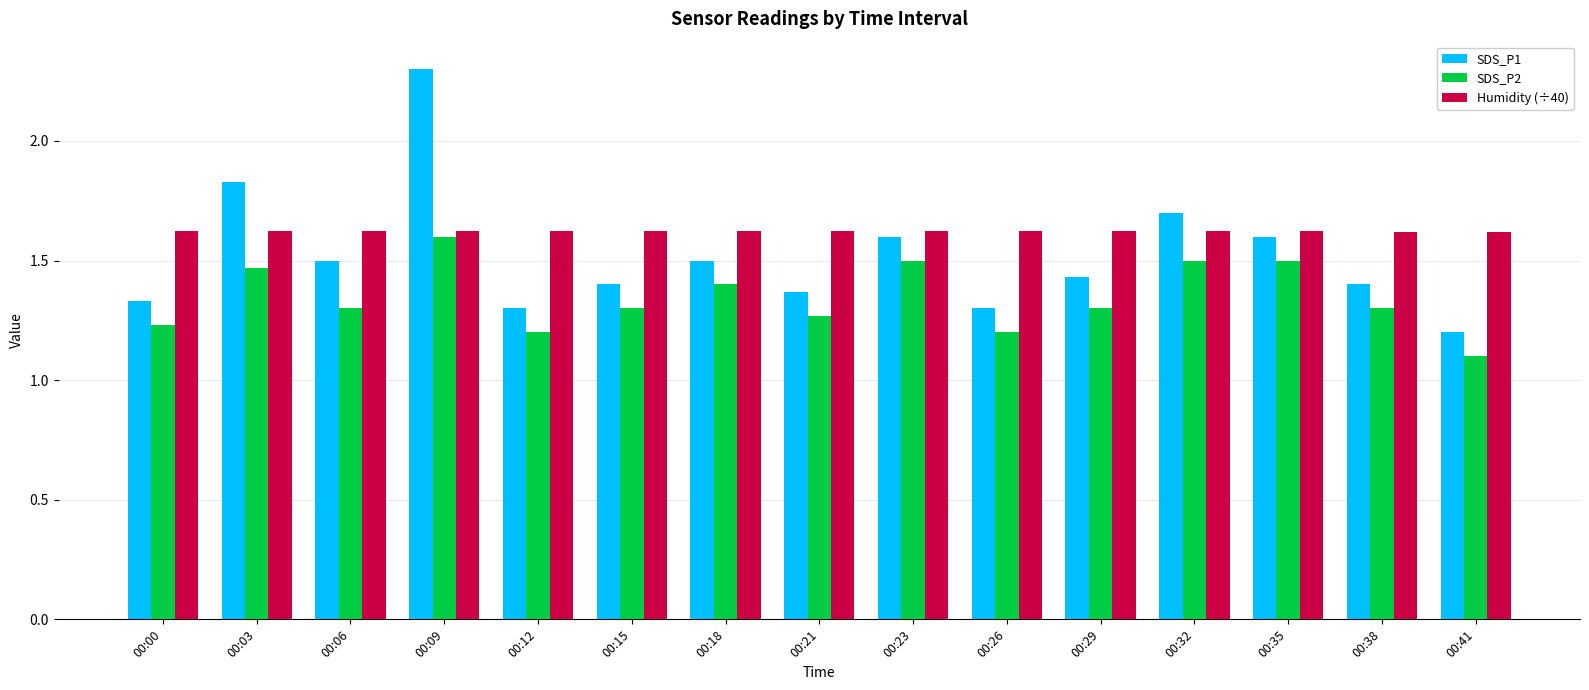

Which series has the largest range (max minus min)?

SDS_P1